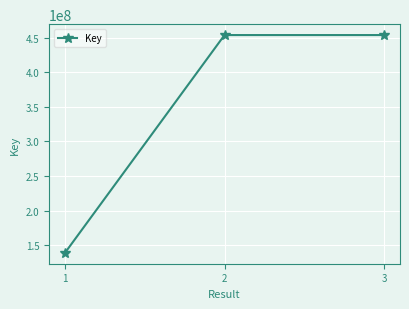

What is the greatest value displayed?

453712475